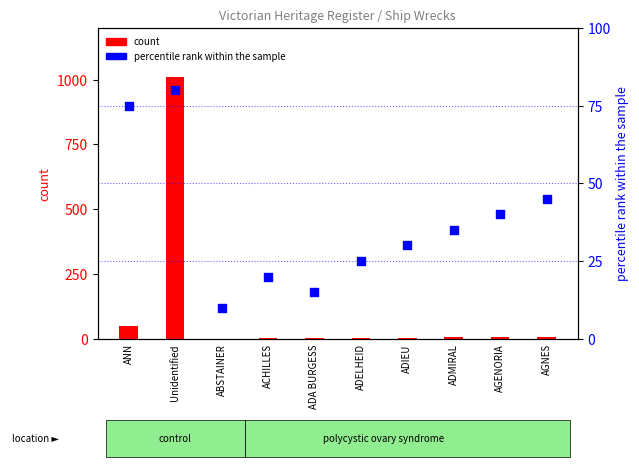

What are all the series names shown in the legend?

count, percentile rank within the sample